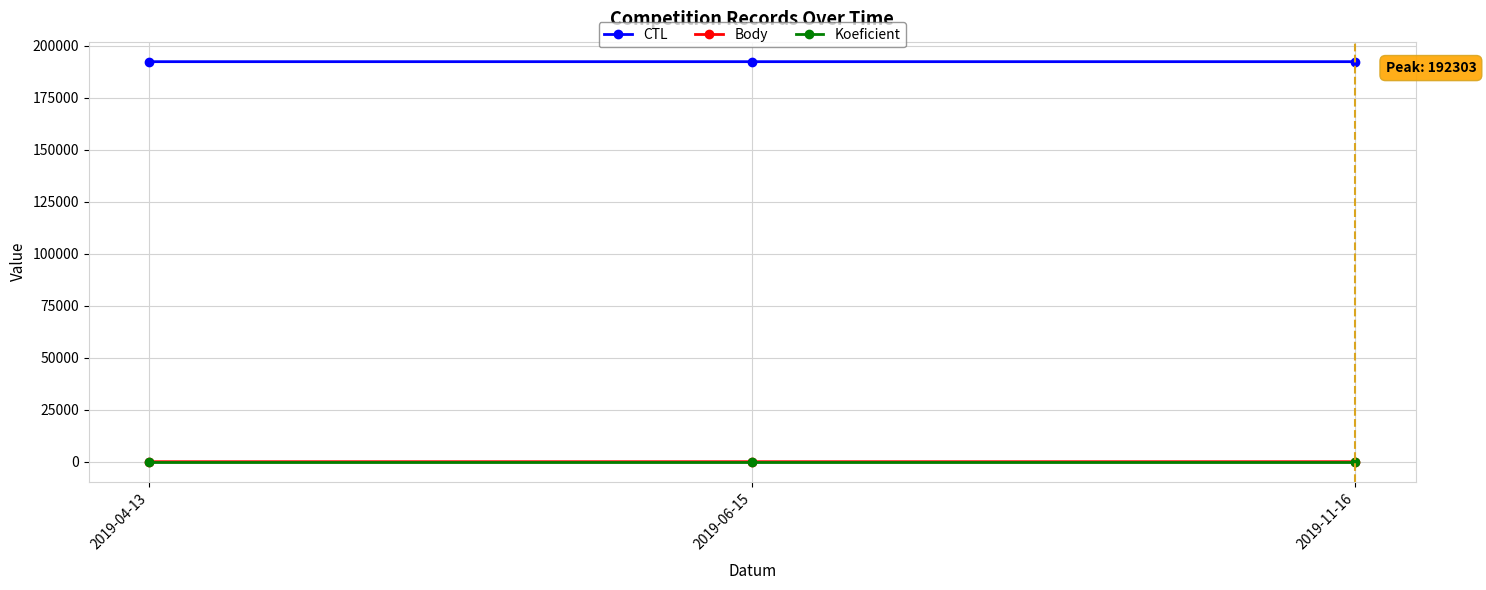

Which series has the largest total across all categories?

CTL